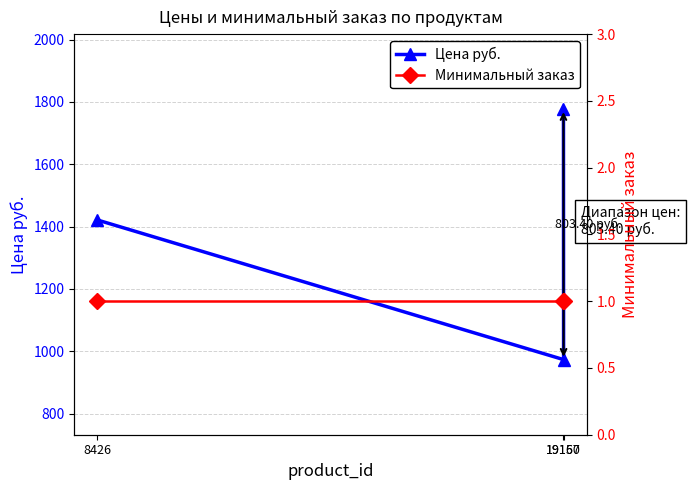

Is it true that Цена руб. equals 1421.4 at 8426?

True